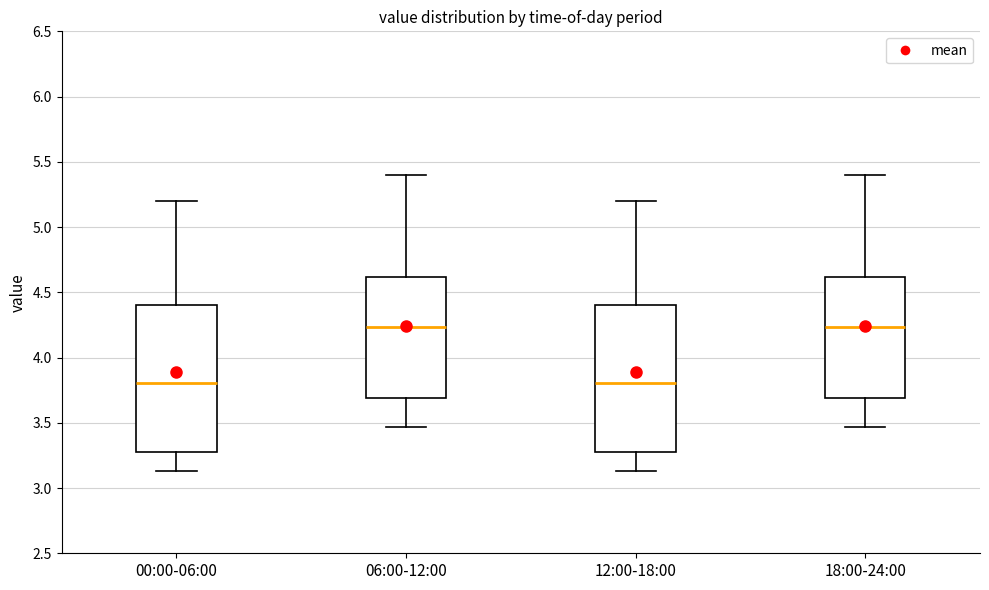

Where does the lower whisker of the box for 06:00-12:00 end on the y-axis? The values are not printed on the chart, so give them approximately, as read against the axis.

3.45